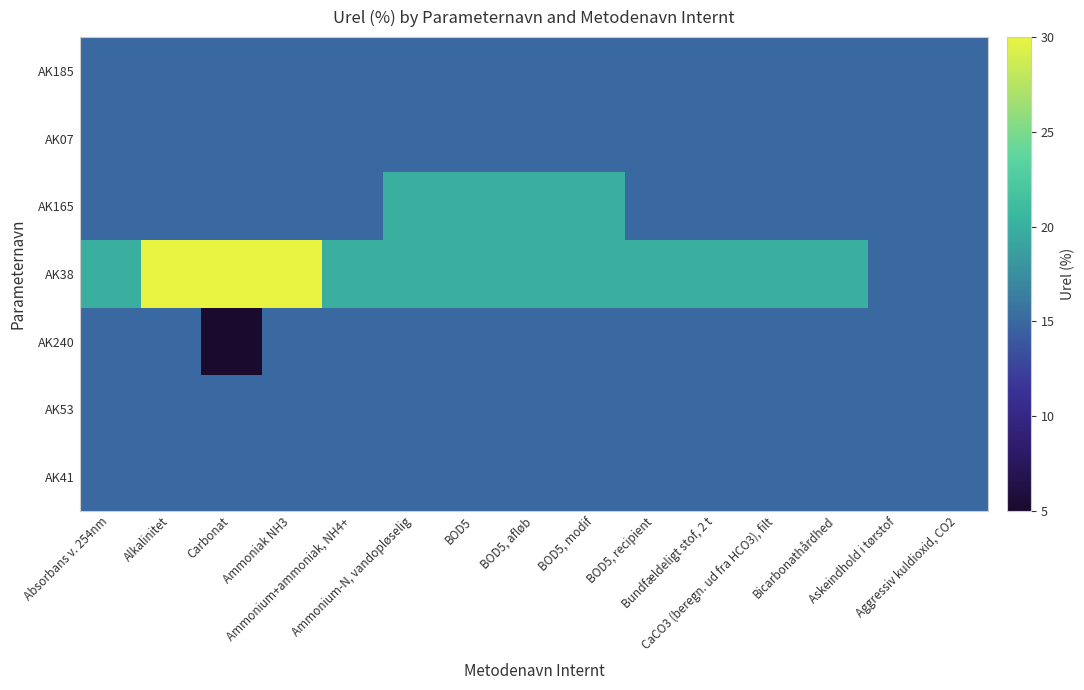

At BOD5, list the series in order from smallest to largest.

AK185, AK07, AK240, AK53, AK41, AK165, AK38